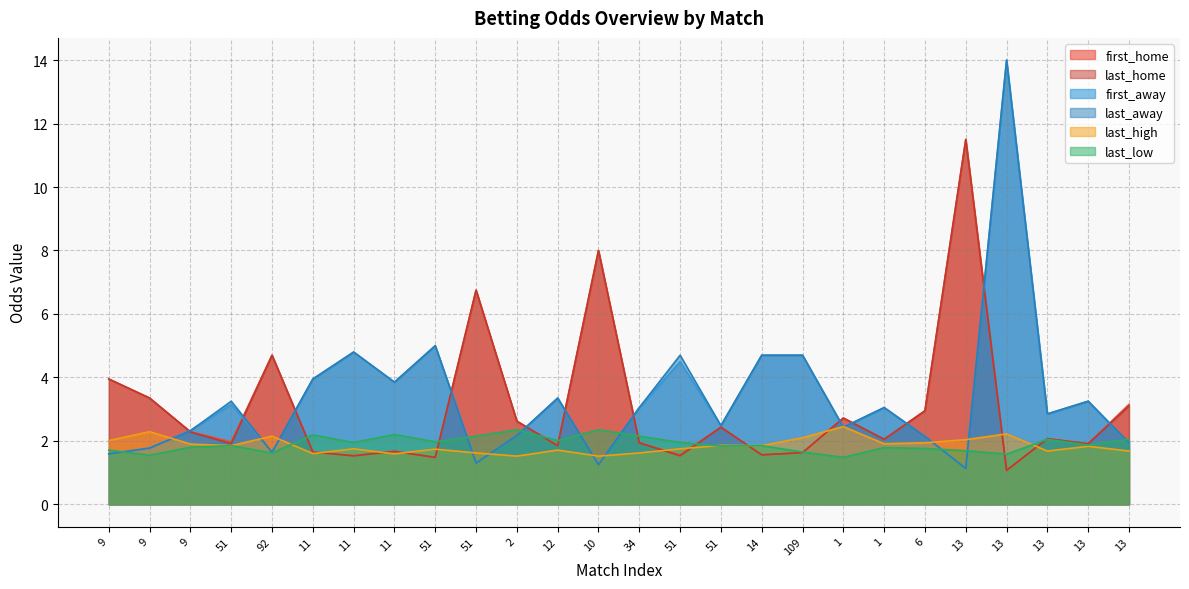

Read the last_home value at 10.

8.0